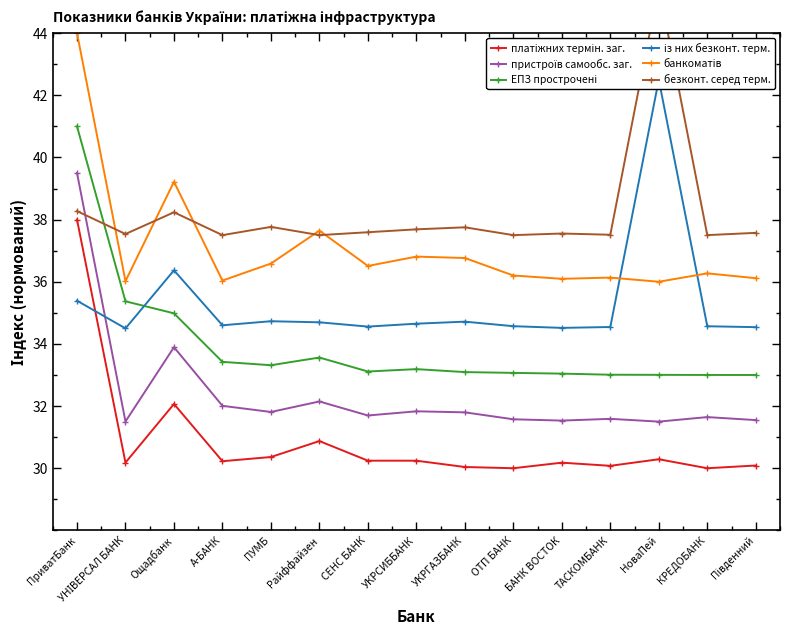

True or false: платіжних термін. заг. and пристроїв самообс. заг. cross at least once.

False